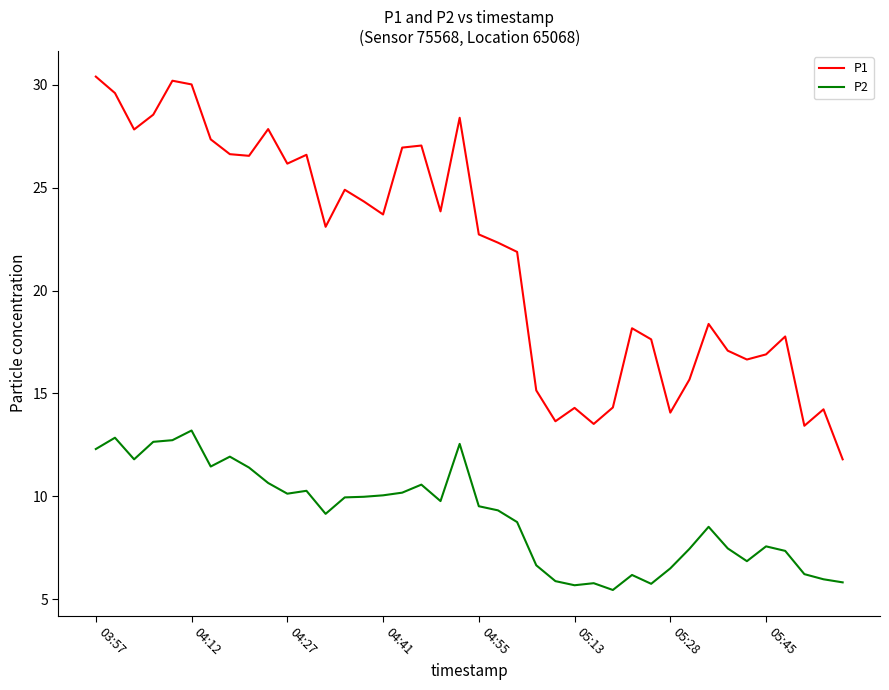

List the series in order of their overall mean, lowest first.

P2, P1